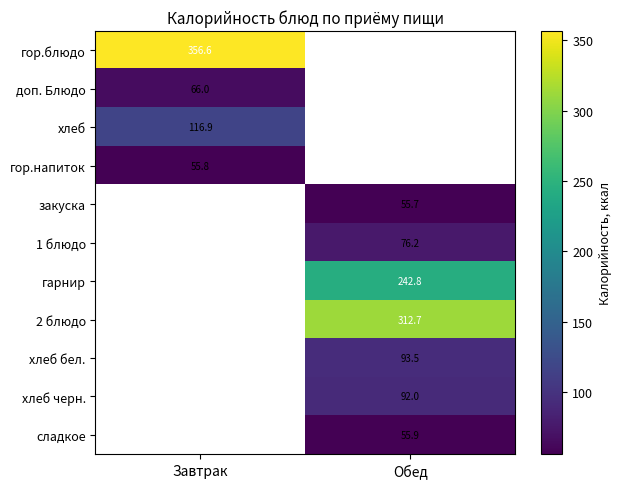

The гарнир series shows 242.8 at Обед. True or false?

True